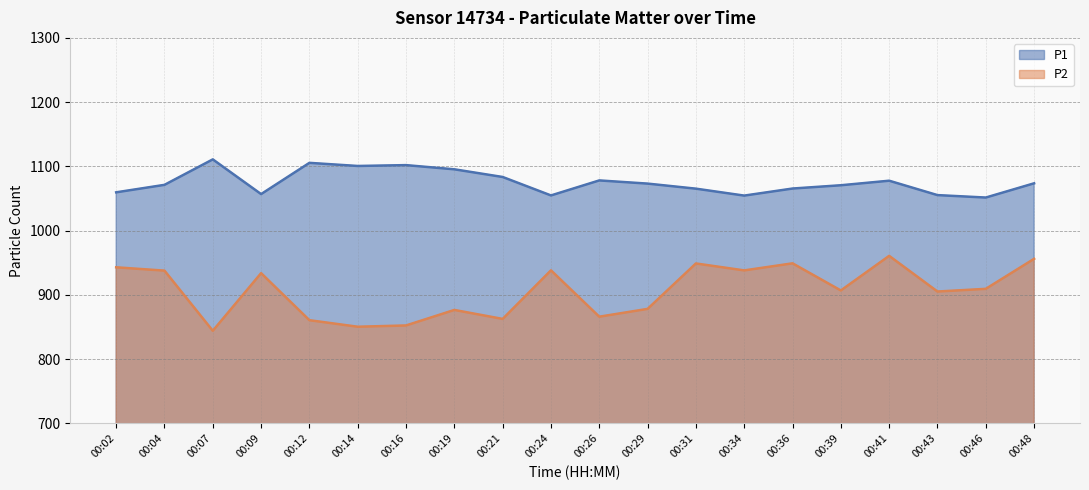

How many values in the P1 series are below 1073?

10